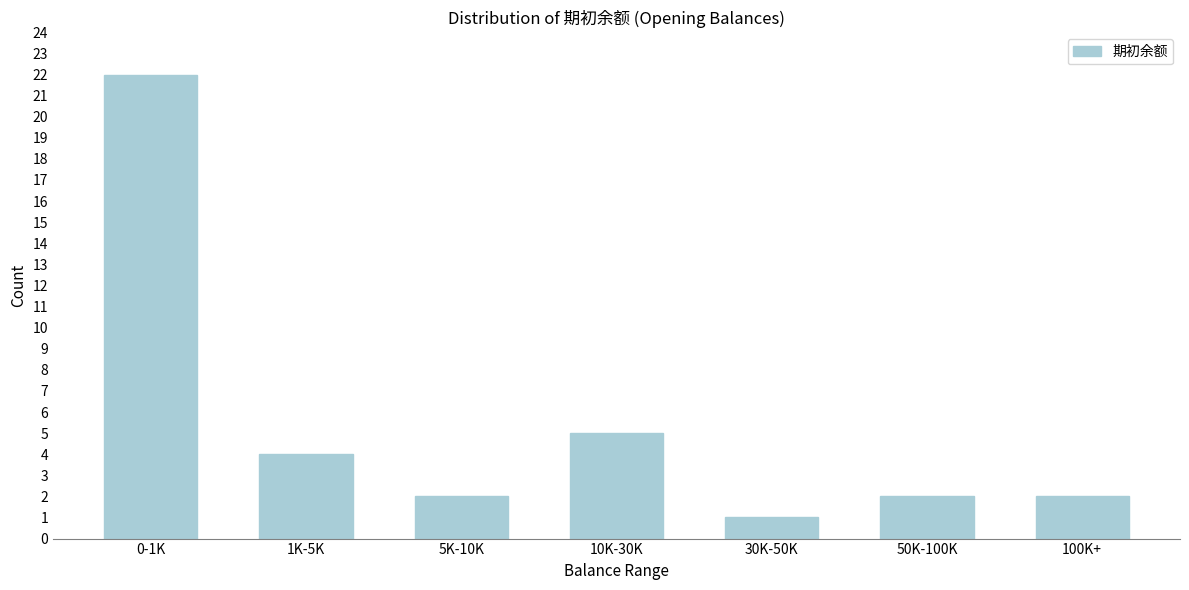

Reading left to right, transcribe all the data shown in this chart.

0-1K=22	1K-5K=4	5K-10K=2	10K-30K=5	30K-50K=1	50K-100K=2	100K+=2